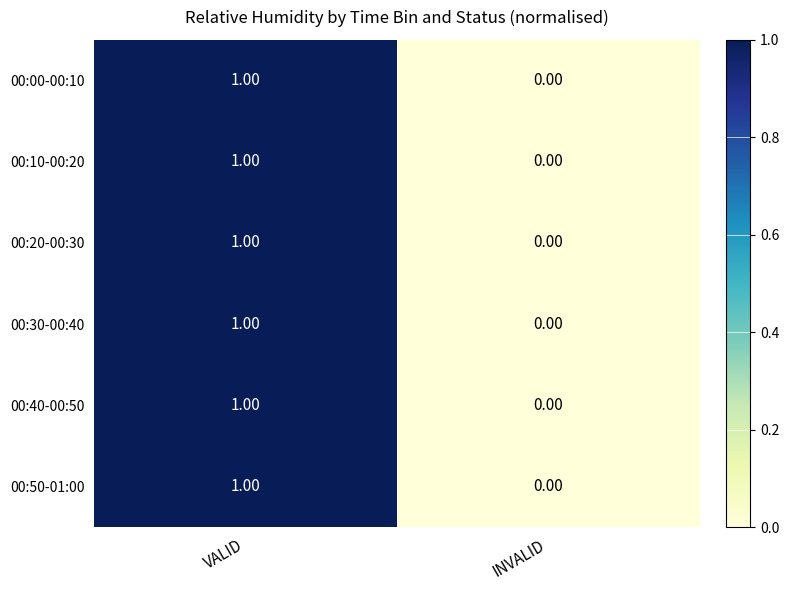

Where is 00:20-00:30 nearest to the value 0?

INVALID